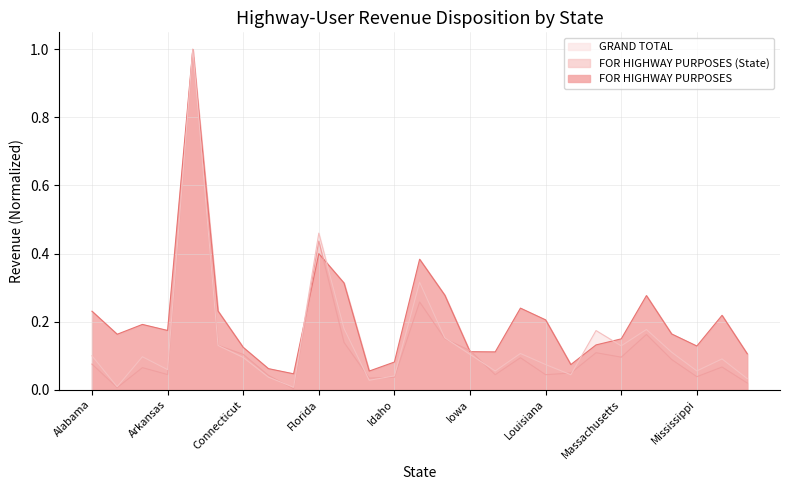

Reading left to right, extract all data points from this chart.

FOR HIGHWAY PURPOSES: Alabama=0.2	Alaska=0.2	Arizona=0.2	Arkansas=0.2	California=1.0	Colorado=0.2	Connecticut=0.1	Delaware=0.1	Dist. of Col.=0.0	Florida=0.4	Georgia=0.3	Hawaii=0.1	Idaho=0.1	Illinois=0.4	Indiana=0.3	Iowa=0.1	Kansas=0.1	Kentucky=0.2	Louisiana=0.2	Maine=0.1	Maryland=0.1	Massachusetts=0.1	Michigan=0.3	Minnesota=0.2	Mississippi=0.1	Missouri=0.2	Montana=0.1
FOR HIGHWAY PURPOSES (State): Alabama=0.1	Alaska=0.0	Arizona=0.1	Arkansas=0.0	California=1.0	Colorado=0.1	Connecticut=0.1	Delaware=0.0	Dist. of Col.=0.0	Florida=0.4	Georgia=0.1	Hawaii=0.0	Idaho=0.0	Illinois=0.3	Indiana=0.1	Iowa=0.1	Kansas=0.0	Kentucky=0.1	Louisiana=0.0	Maine=0.0	Maryland=0.1	Massachusetts=0.1	Michigan=0.2	Minnesota=0.1	Mississippi=0.0	Missouri=0.1	Montana=0.0
GRAND TOTAL: Alabama=0.1	Alaska=0.0	Arizona=0.1	Arkansas=0.1	California=1.0	Colorado=0.1	Connecticut=0.1	Delaware=0.0	Dist. of Col.=0.0	Florida=0.5	Georgia=0.2	Hawaii=0.0	Idaho=0.0	Illinois=0.3	Indiana=0.2	Iowa=0.1	Kansas=0.1	Kentucky=0.1	Louisiana=0.1	Maine=0.0	Maryland=0.2	Massachusetts=0.1	Michigan=0.2	Minnesota=0.1	Mississippi=0.1	Missouri=0.1	Montana=0.0